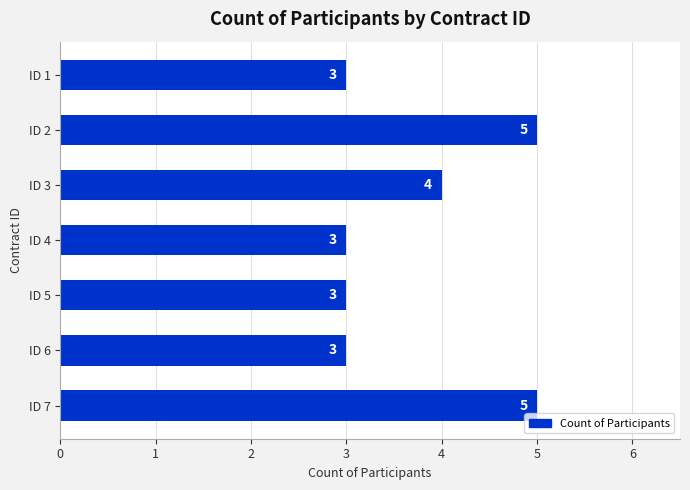

Reading bottom to top, transcribe all the data shown in this chart.

5	3	3	3	4	5	3